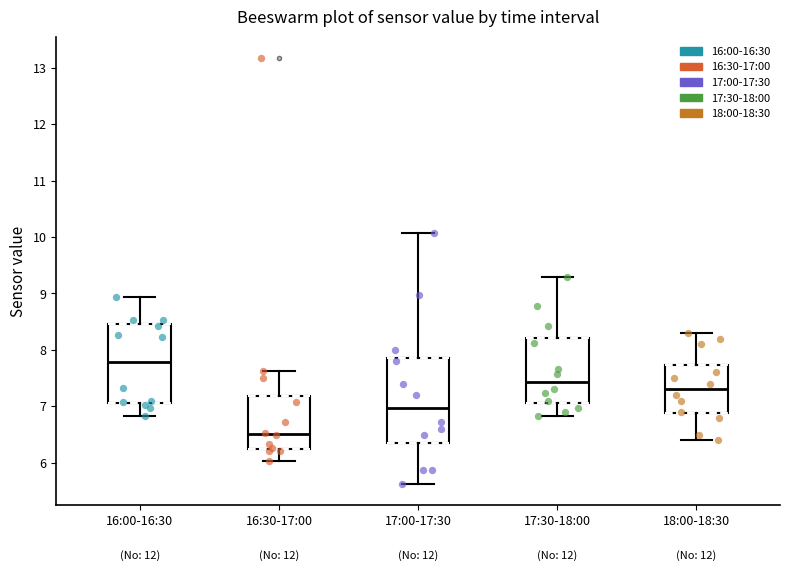

Where is the upper edge of the box for 16:00-16:30 on the y-axis? The values are not printed on the chart, so give them approximately, as read against the axis.

8.5